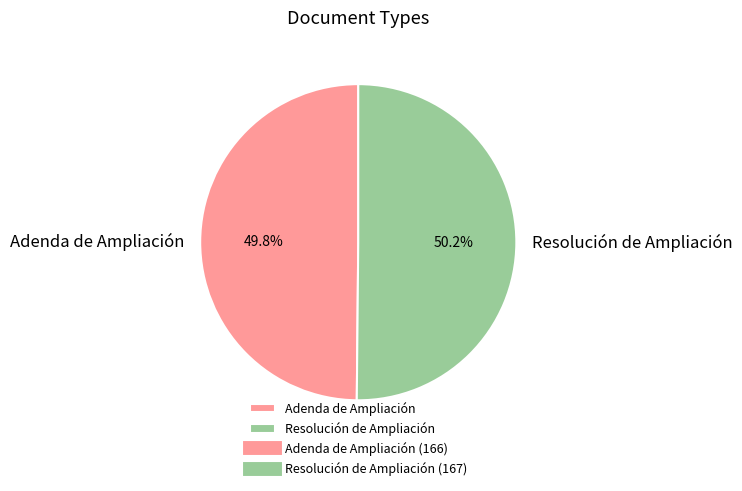

Does any single category account for the majority?

Yes